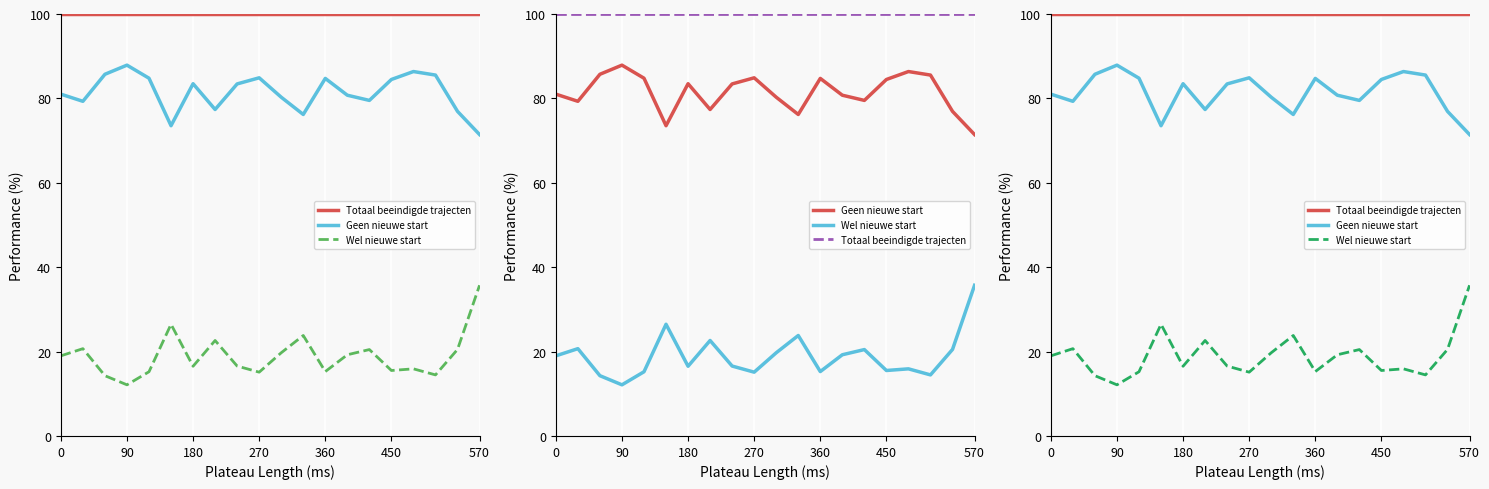

True or false: Geen nieuwe start has a value of 32.2 at 270.

False